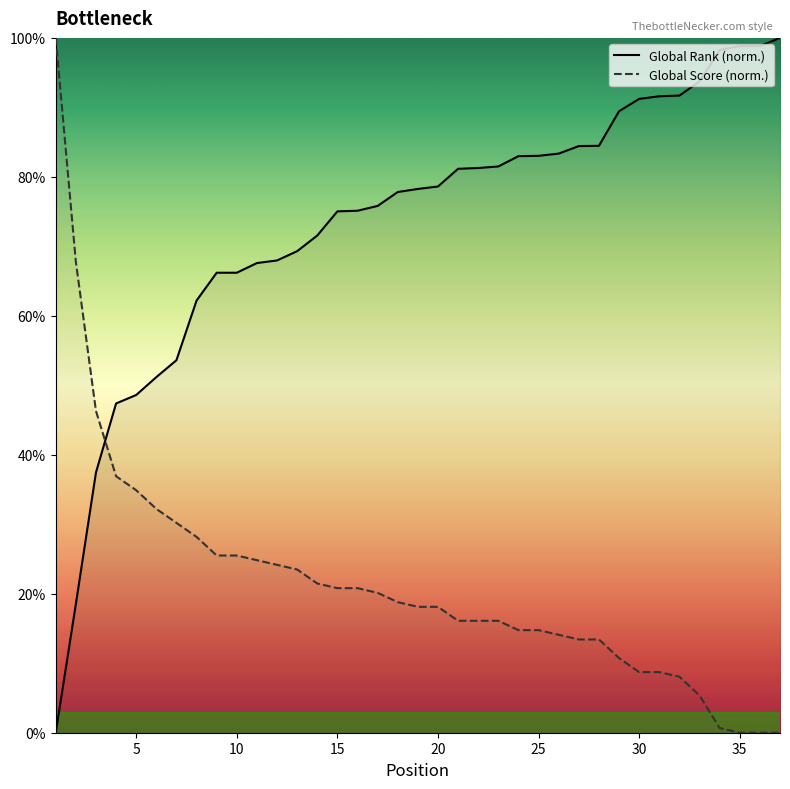

True or false: Global Rank (norm.) has more than 2 points higher than both neighbors.

False